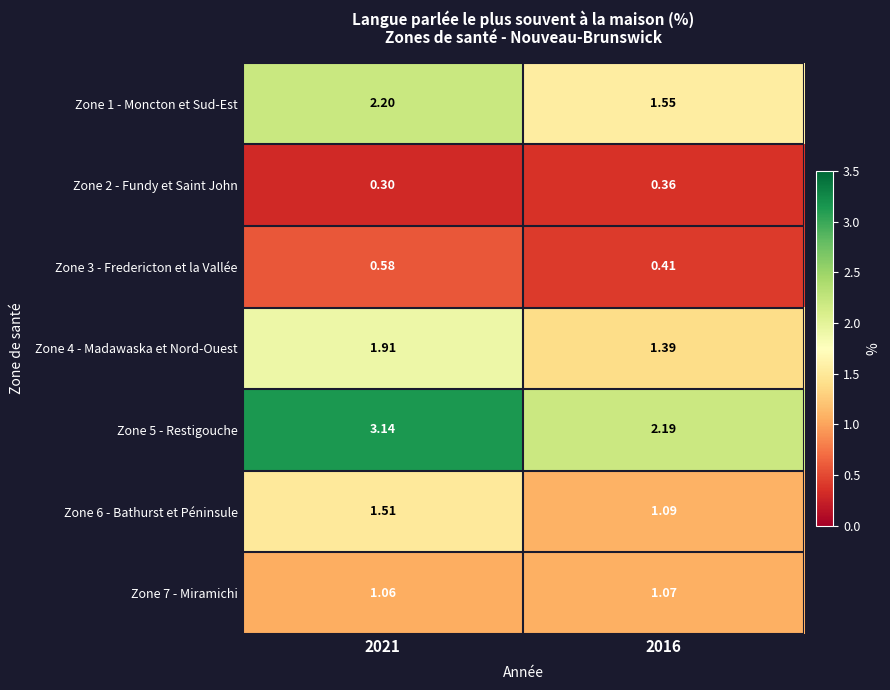

Is the value of Zone 4 - Madawaska et Nord-Ouest at 2016 greater than the value of Zone 3 - Fredericton et la Vallée at 2016?

Yes